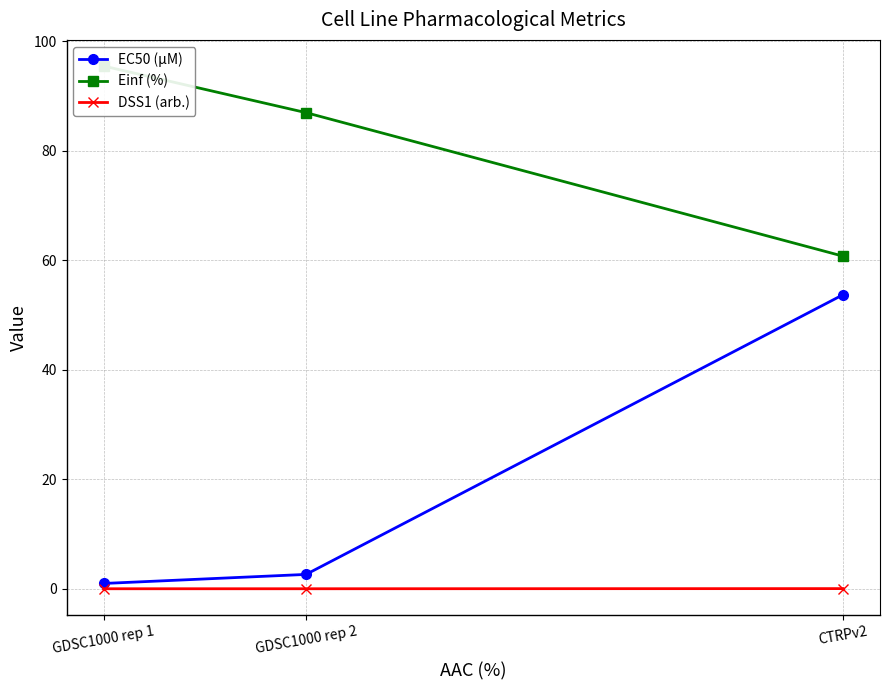

Reading left to right, transcribe all the data shown in this chart.

EC50 (µM): GDSC1000 rep 1=1.0	GDSC1000 rep 2=2.6	CTRPv2=53.7
Einf (%): GDSC1000 rep 1=95.5	GDSC1000 rep 2=87.0	CTRPv2=60.7
DSS1 (arb.): GDSC1000 rep 1=0.0	GDSC1000 rep 2=0.0	CTRPv2=0.0